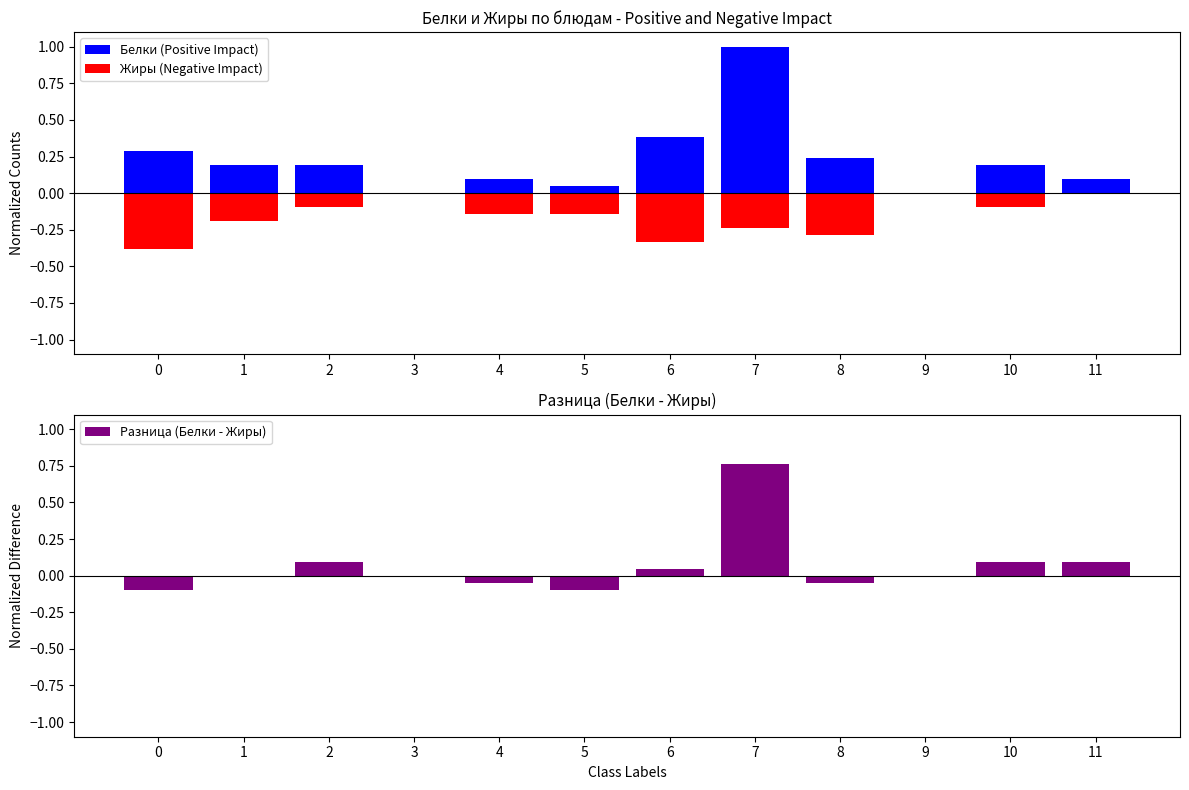

What is the difference between the maximum and minimum values in the Разница (Белки - Жиры) series?

0.9